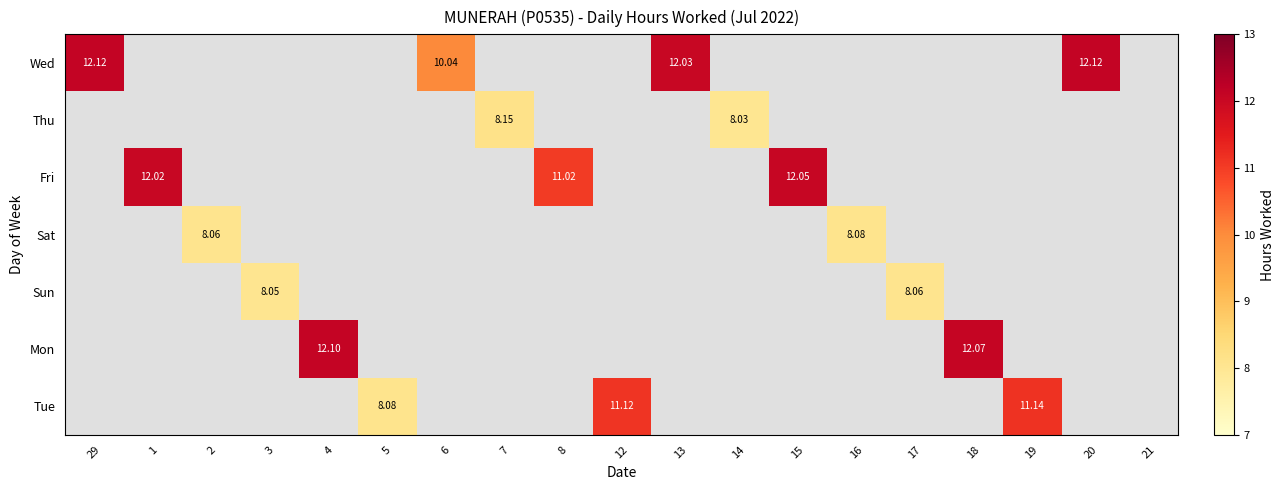

How many categories are shown in the chart?

19